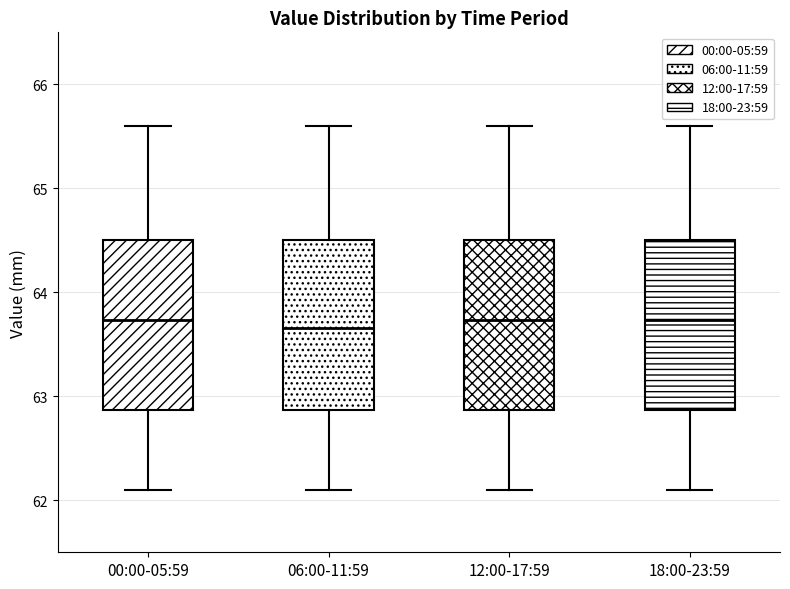

Reading left to right, read every box against the y-axis: the position of its median line, the range the box covers, and the ends of its whiskers. The values are not printed on the chart, so give them approximately, as read against the axis.

00:00-05:59: median 63.7, box 62.9 to 64.5, whiskers 62.1 to 65.6
06:00-11:59: median 63.7, box 62.9 to 64.5, whiskers 62.1 to 65.6
12:00-17:59: median 63.7, box 62.9 to 64.5, whiskers 62.1 to 65.6
18:00-23:59: median 63.7, box 62.9 to 64.5, whiskers 62.1 to 65.6